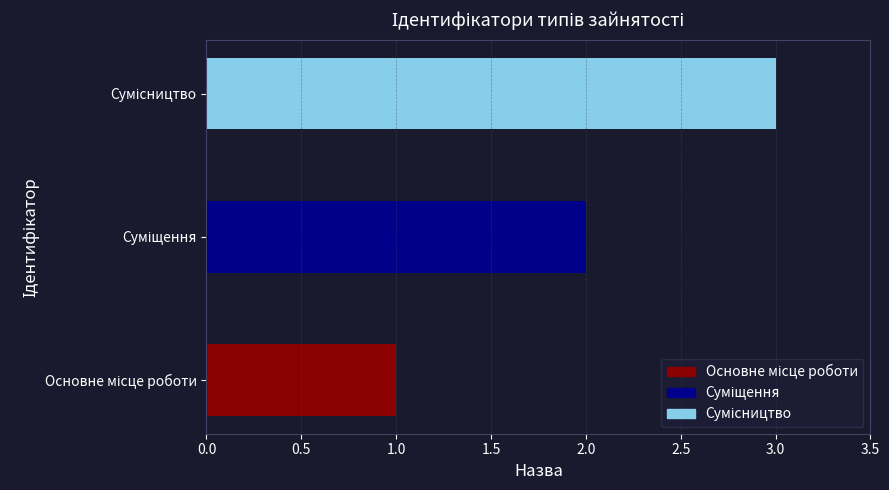

How many series are shown in this chart?

1